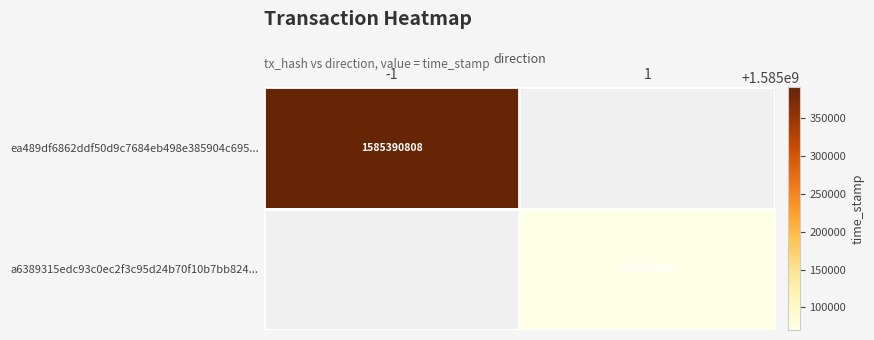

At how many categories does at least one series exceed 1585133221?

1